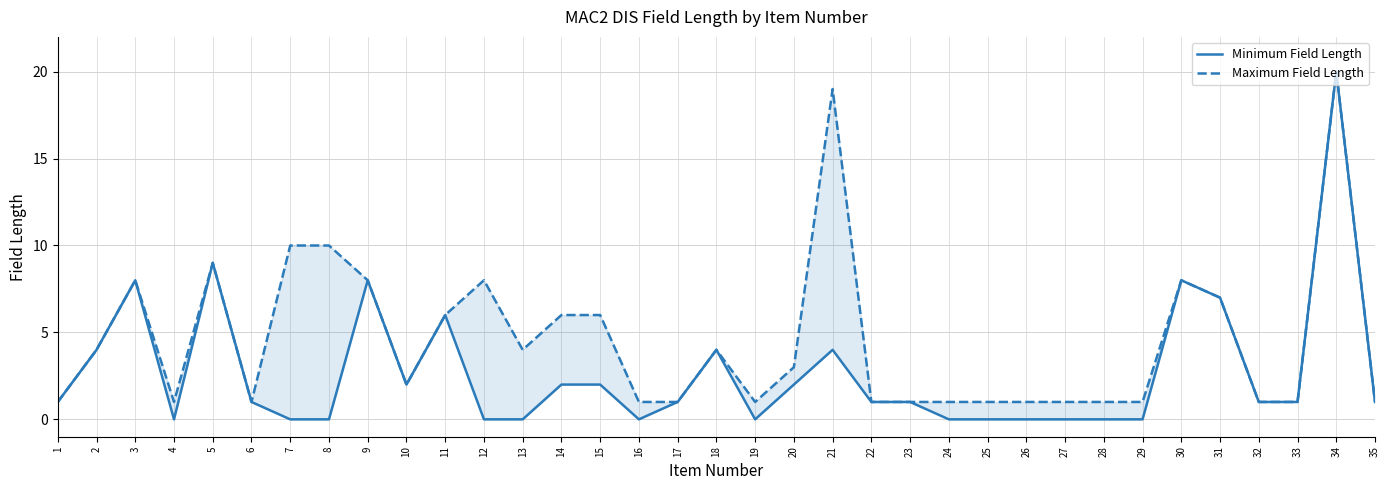

At which category is the sum across all series the highest?

34